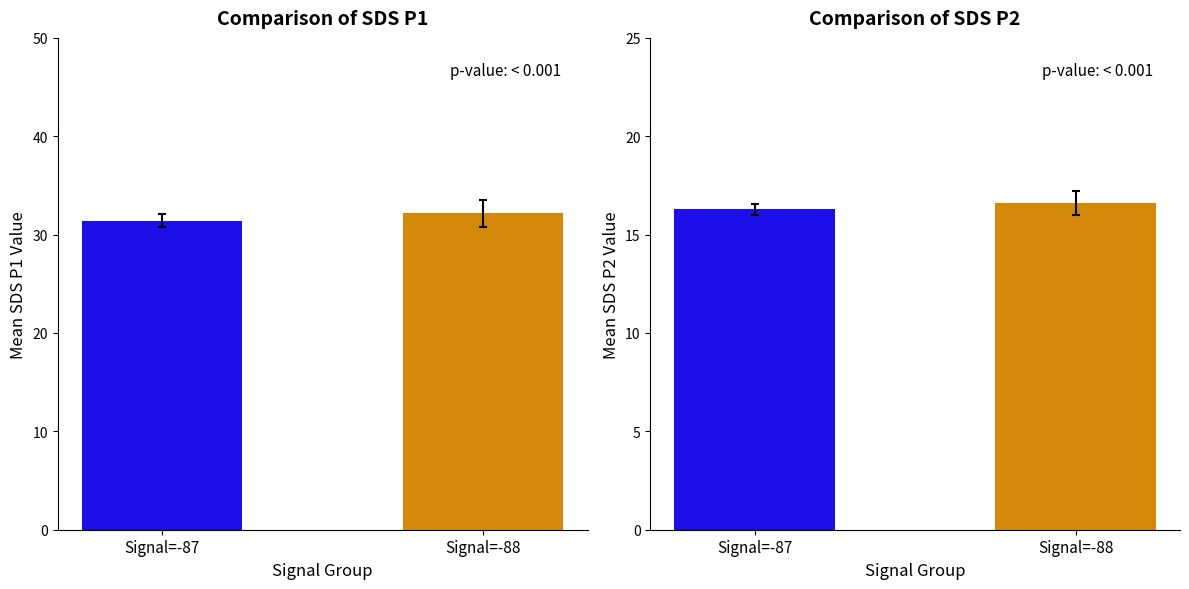

List the series in order of their overall mean, highest first.

SDS_P1, SDS_P2